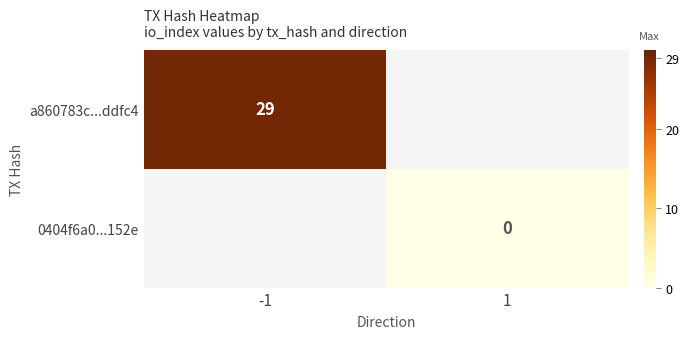

At -1, list the series in order from smallest to largest.

a860783c...ddfc4, 0404f6a0...152e